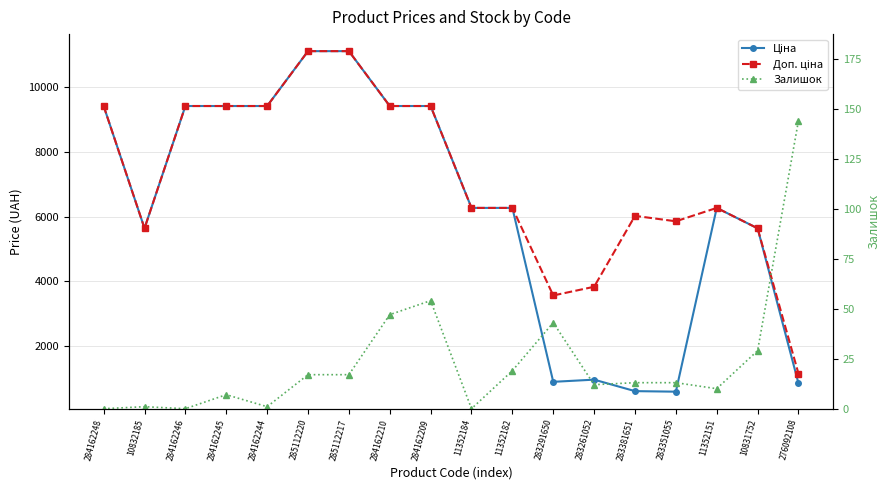

Is it true that Ціна equals 9416.9 at 284162245?

True